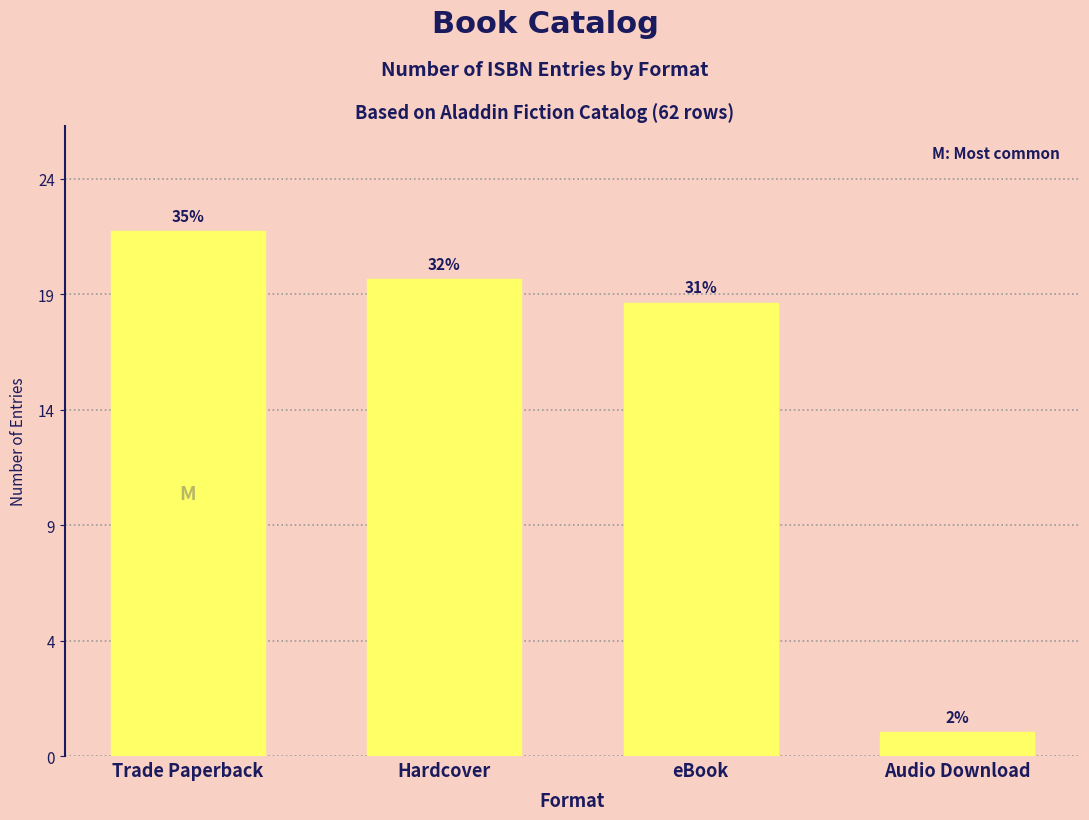

Rank the categories by value from lowest to highest.

Audio Download, eBook, Hardcover, Trade Paperback